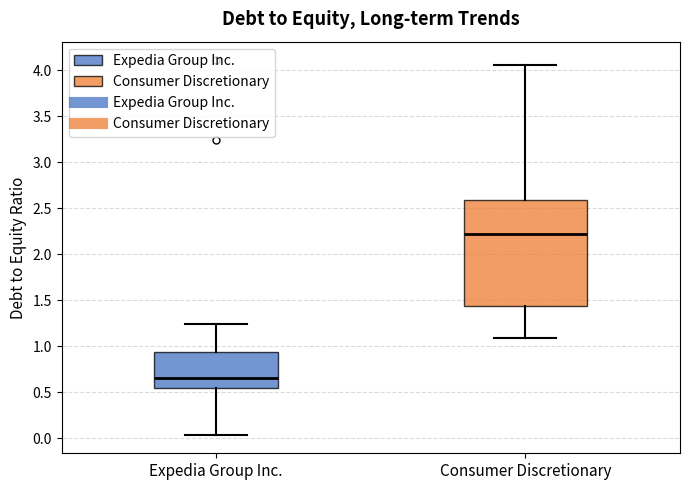

Reading left to right, transcribe this box plot: for each box, give where its median line is, the range the box spans, and where its two whiskers end, as read against the y-axis. The values are not printed on the chart, so give them approximately, as read against the axis.

Expedia Group Inc.: median 0.65, box 0.55 to 0.95, whiskers 0.05 to 1.25
Consumer Discretionary: median 2.20, box 1.45 to 2.60, whiskers 1.10 to 4.05